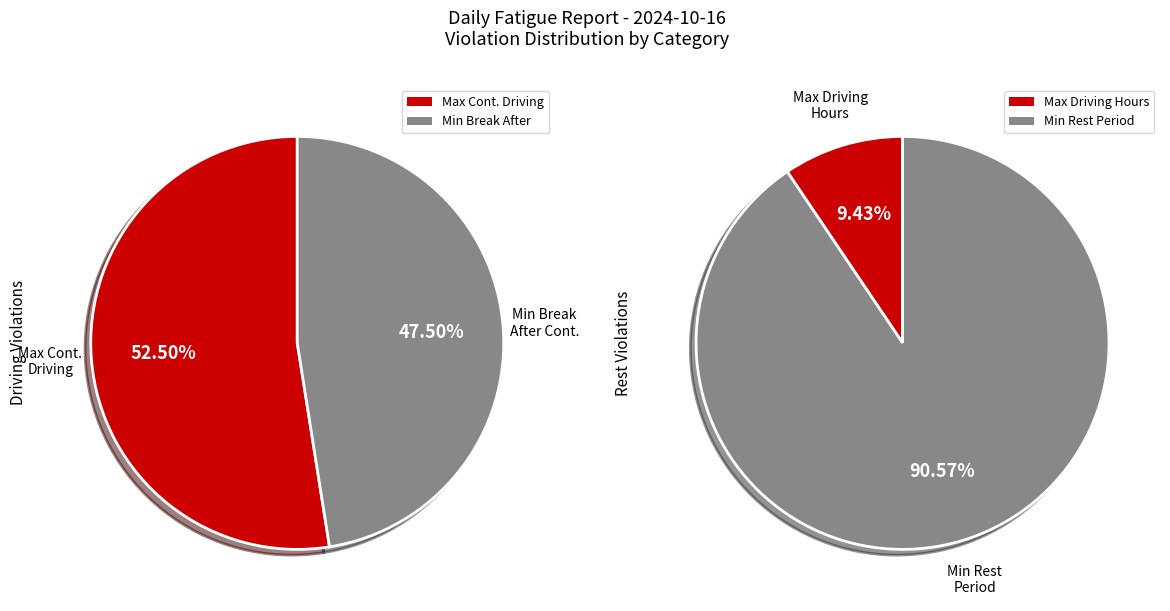

The Max Driving Hours in 24 Hour Cycle slice represents 1% of the pie. True or false?

False